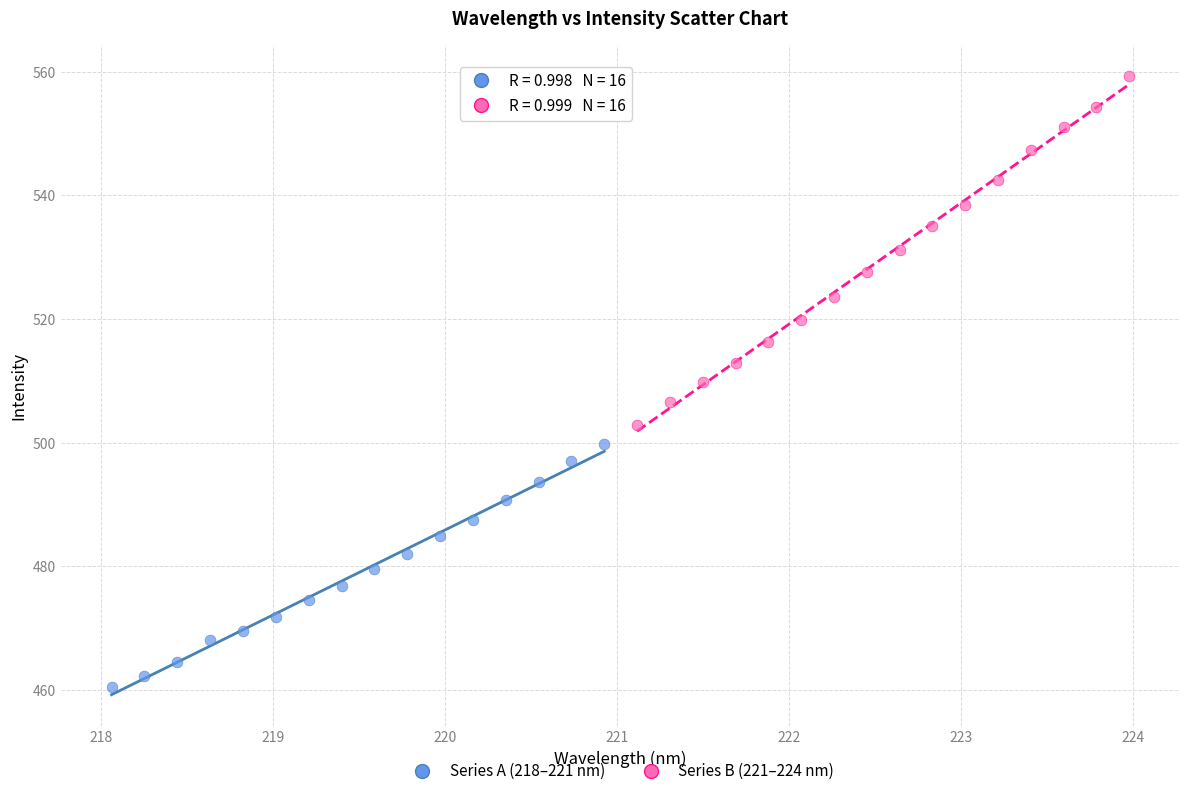

Which series contains the lowest Y value?

Series A (218–221 nm)